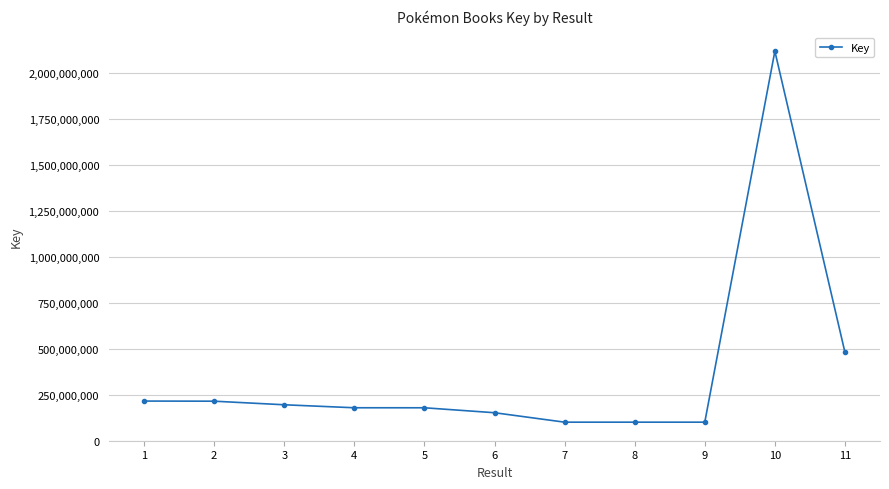

Where does the data first go above 178740128?

1